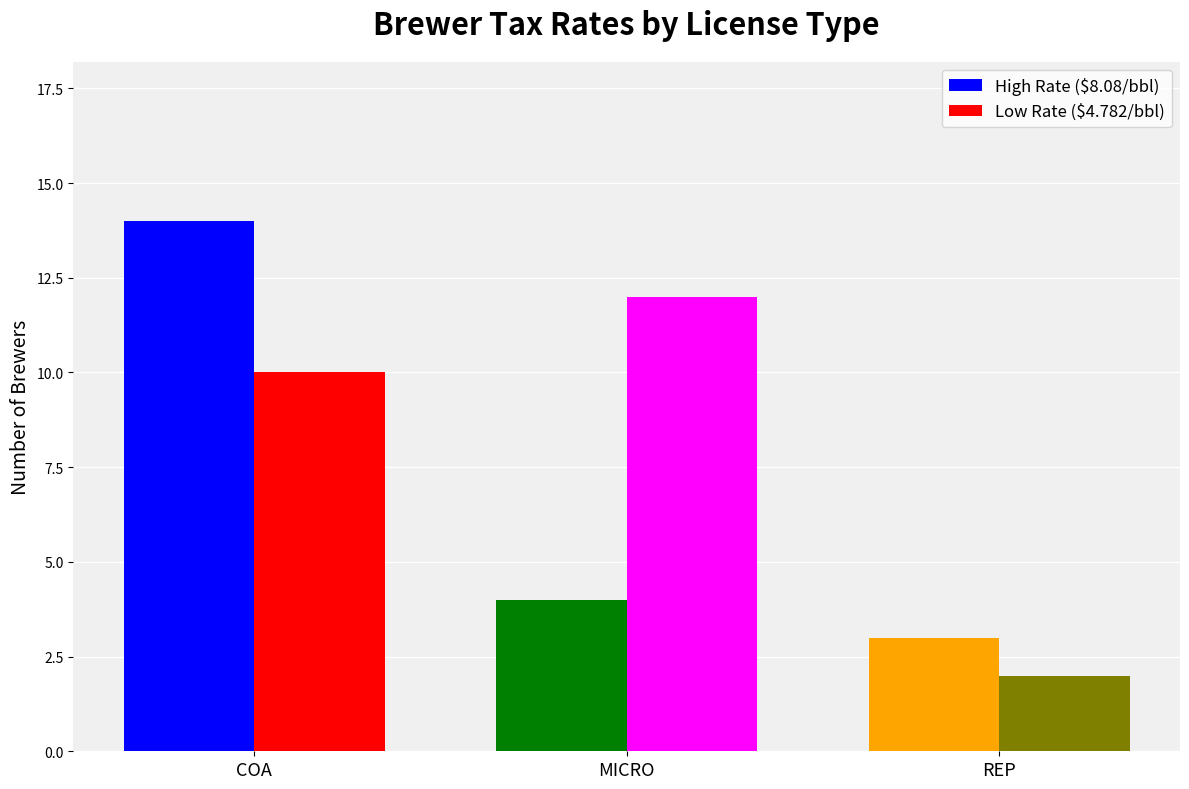

Count the number of categories in the chart.

3